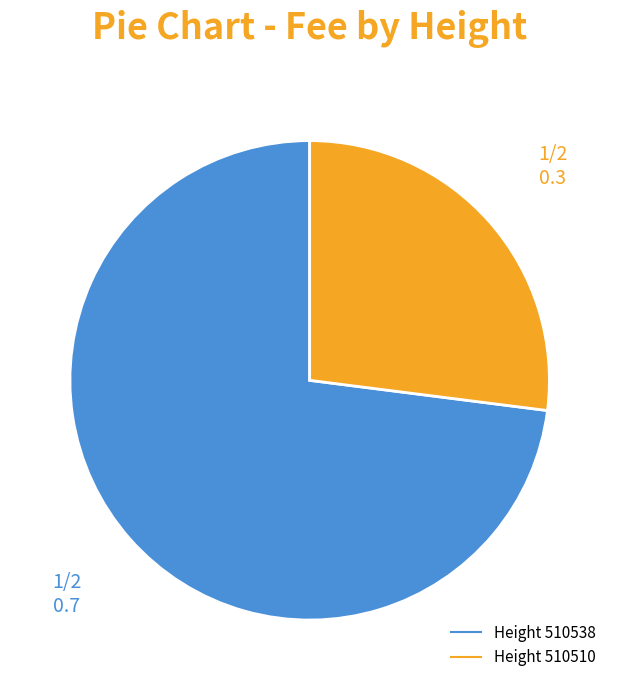

Is there a majority slice in this chart?

Yes